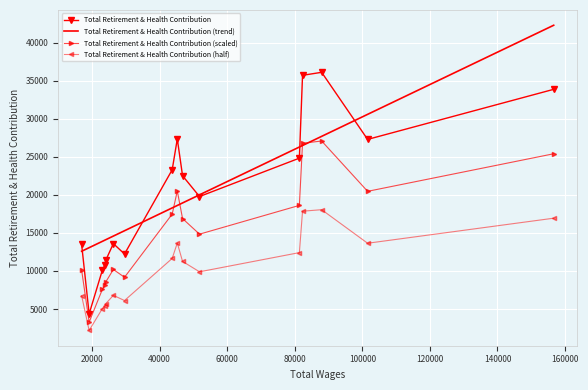

True or false: Total Retirement & Health Contribution (scaled) and Total Retirement & Health Contribution intersect in this chart.

False